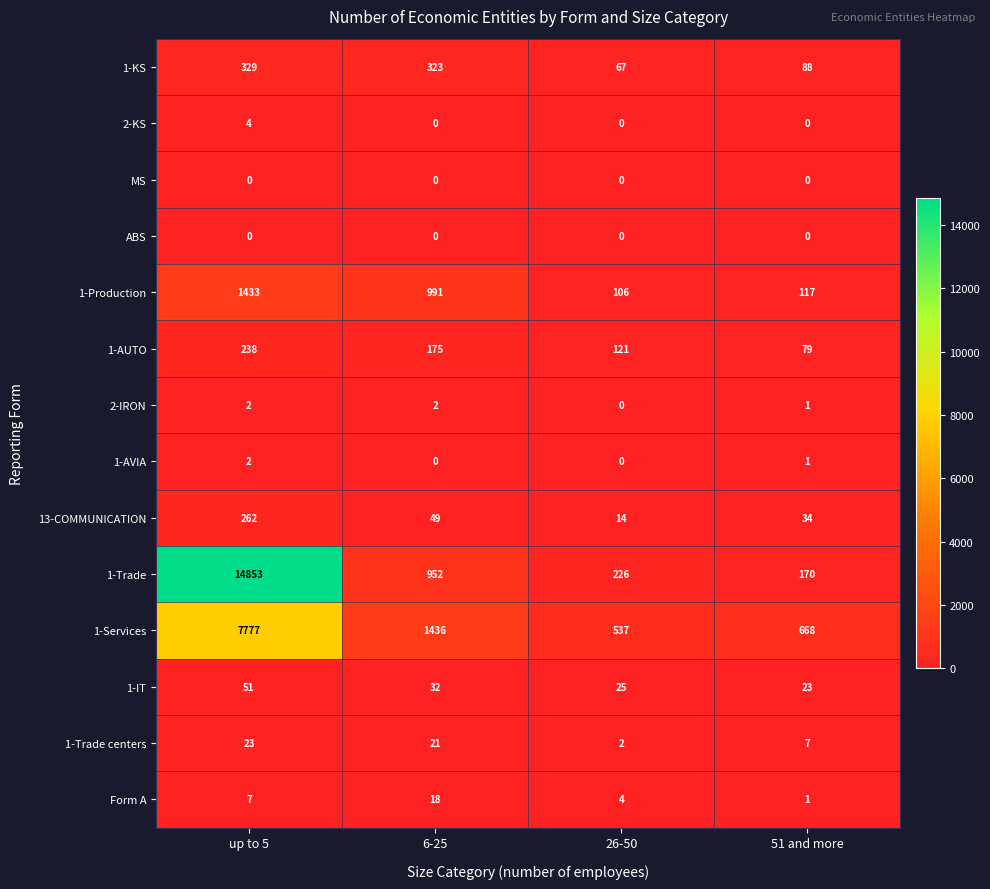

Which series has the largest range (max minus min)?

1-Trade